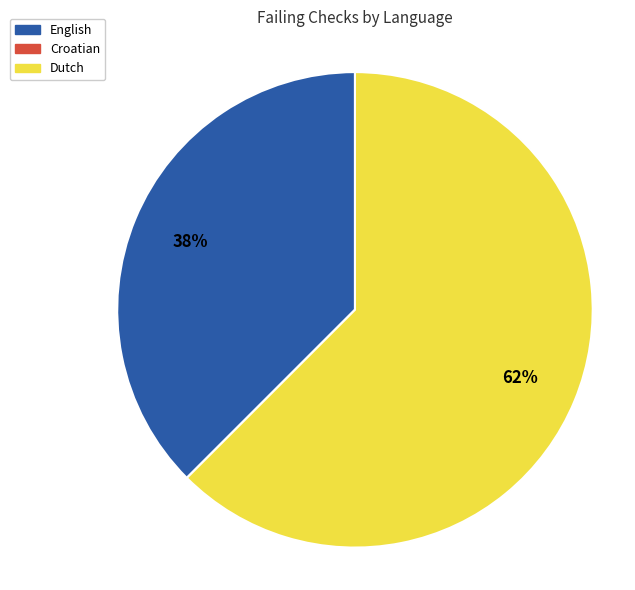

What is the ratio of the value at English to the value at Dutch?

0.6